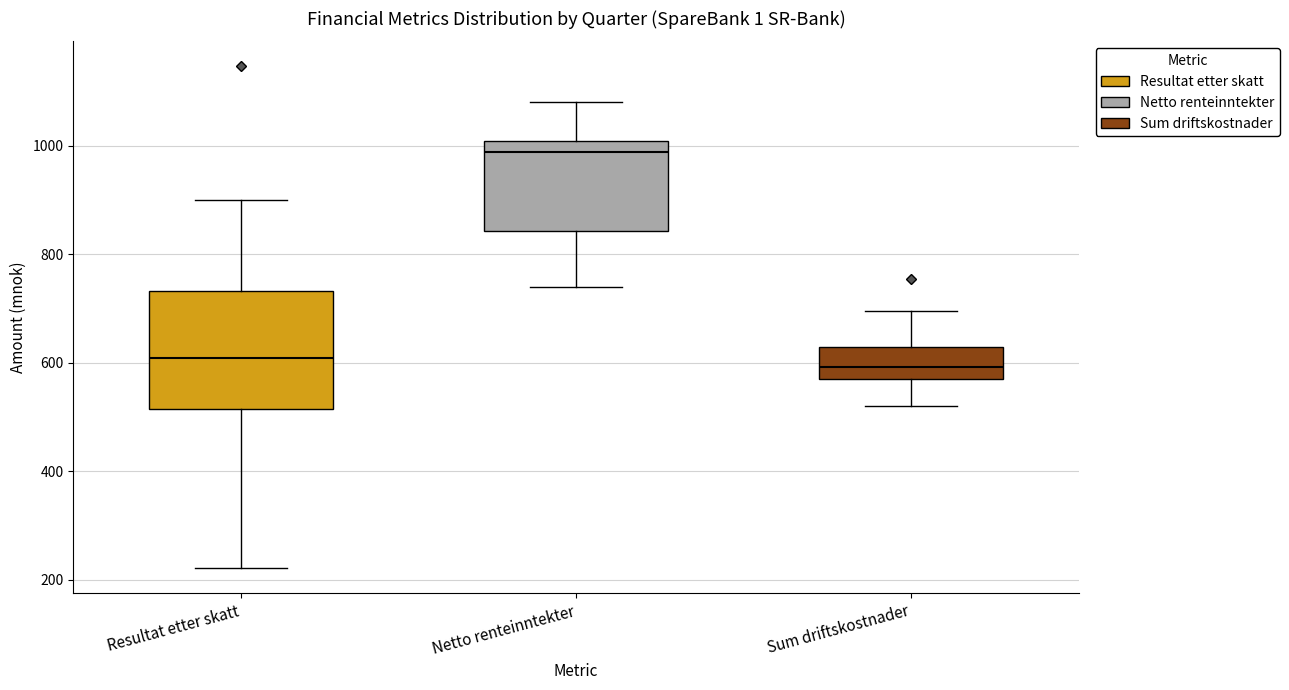

Where does the lower whisker of the box for Sum driftskostnader end on the y-axis? The values are not printed on the chart, so give them approximately, as read against the axis.

520